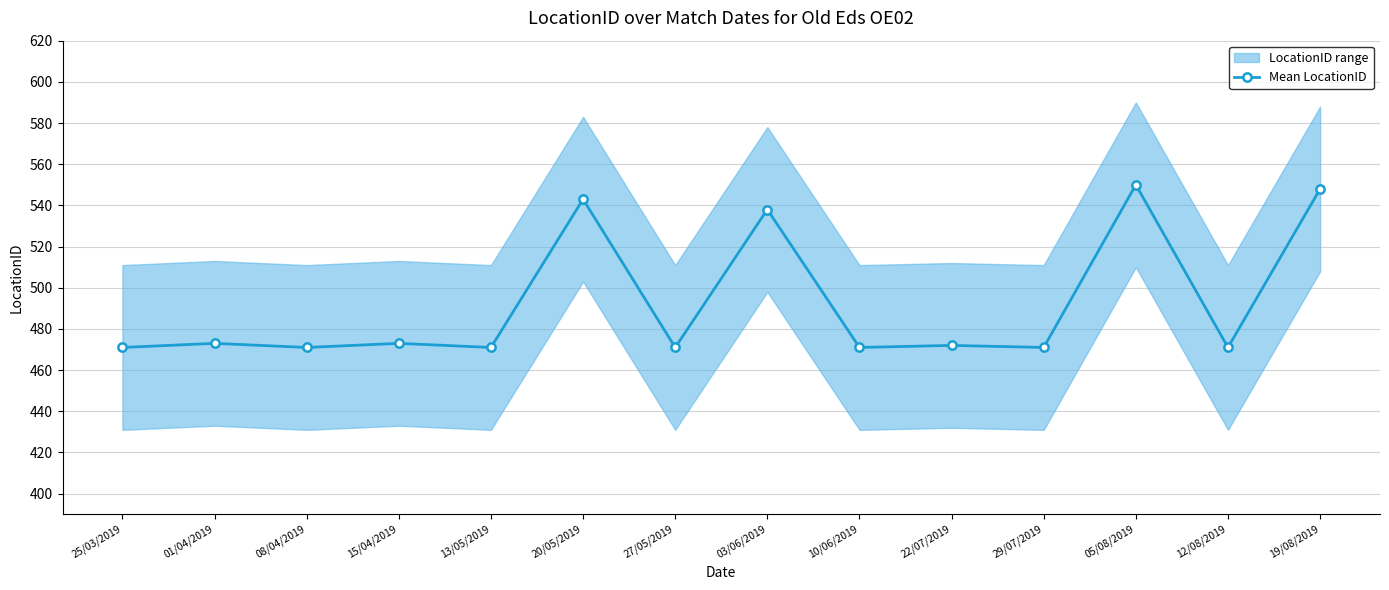

Is this an area chart (filled region under the line)?

No